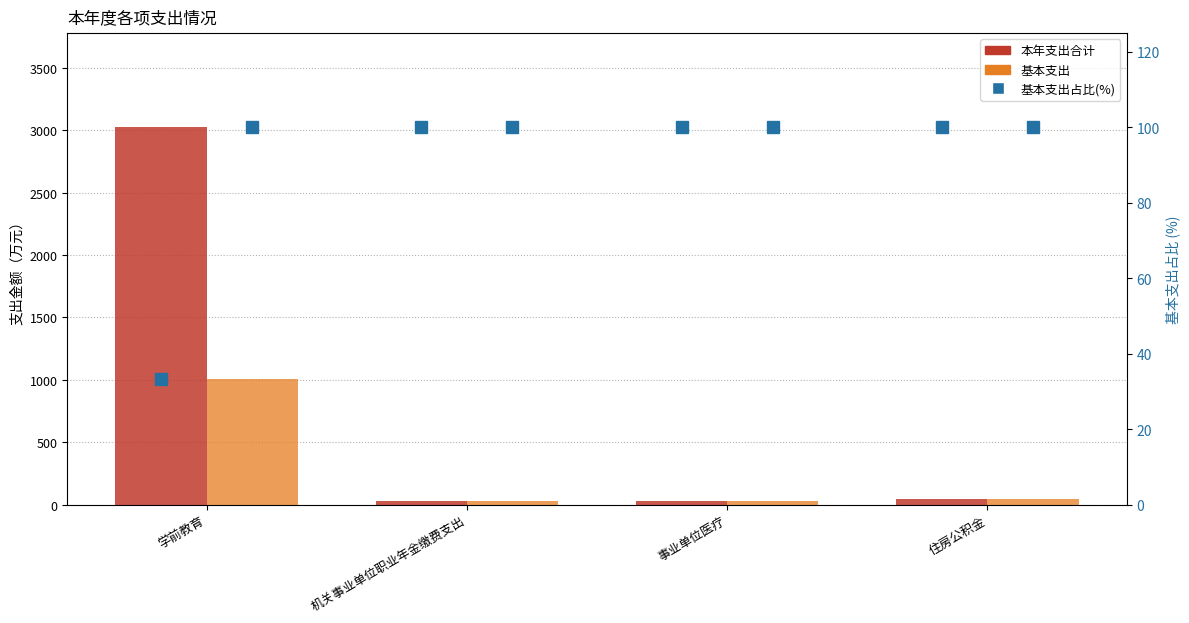

Which series has the largest range (max minus min)?

本年支出合计